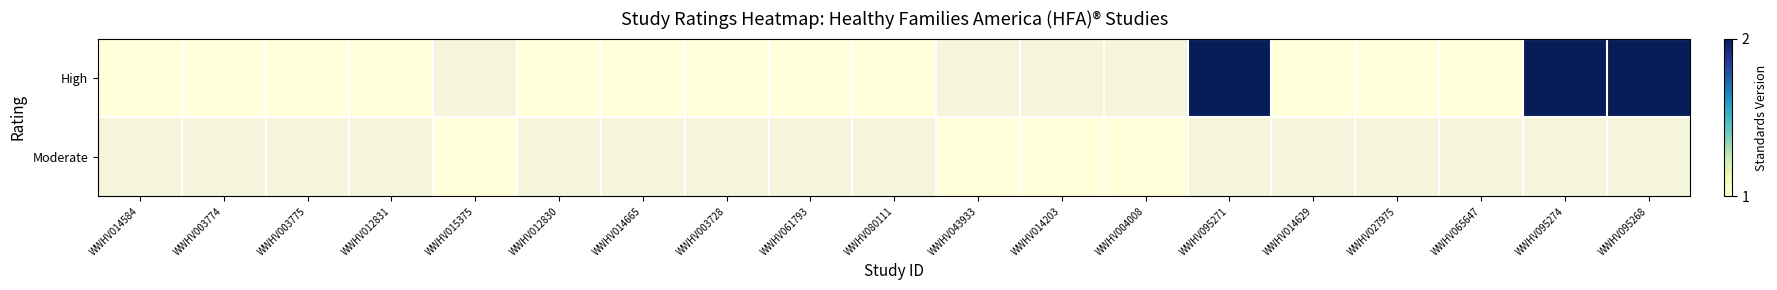

What is the spread (max minus min) of values at WWHV015375?

1